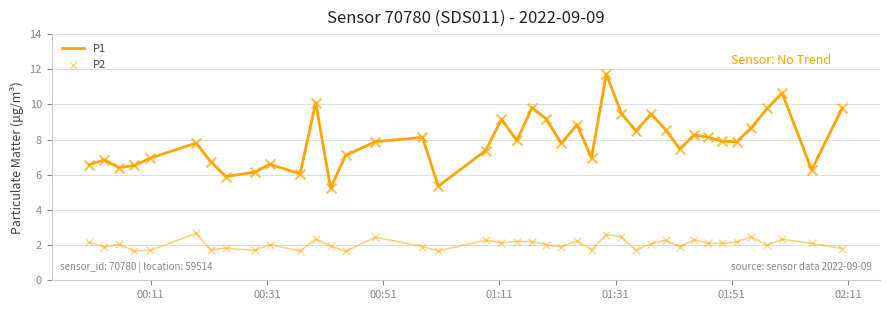

What are all the series names shown in the legend?

P1, P2